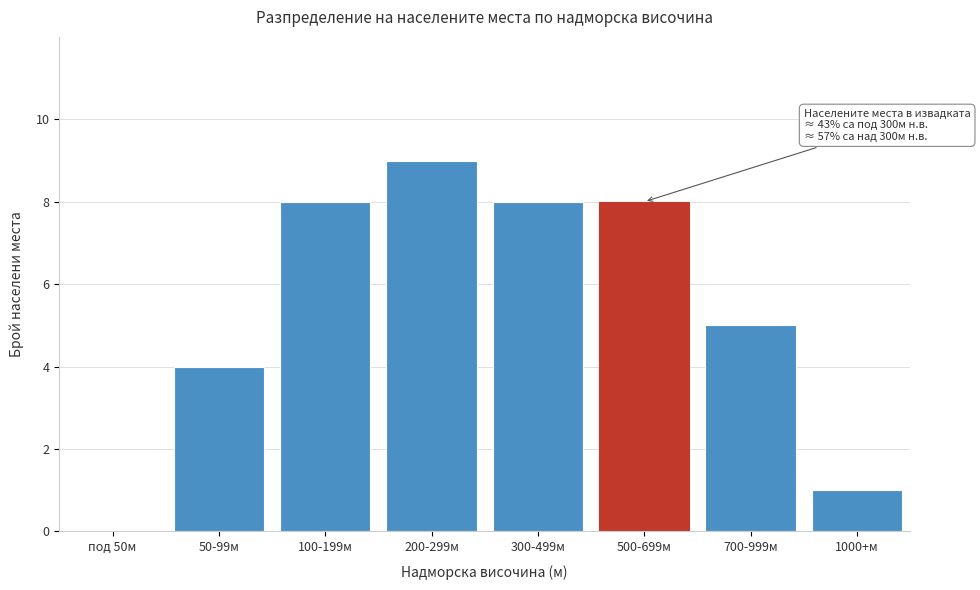

Reading left to right, extract all data points from this chart.

под 50м=0	50-99м=4	100-199м=8	200-299м=9	300-499м=8	500-699м=8	700-999м=5	1000+м=1